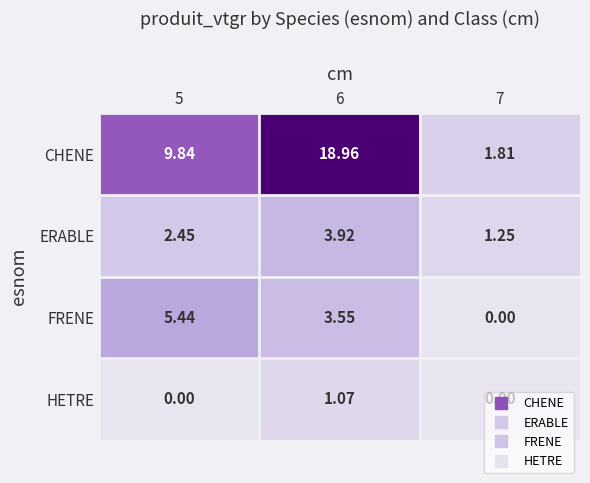

At which category is the sum across all series the highest?

6